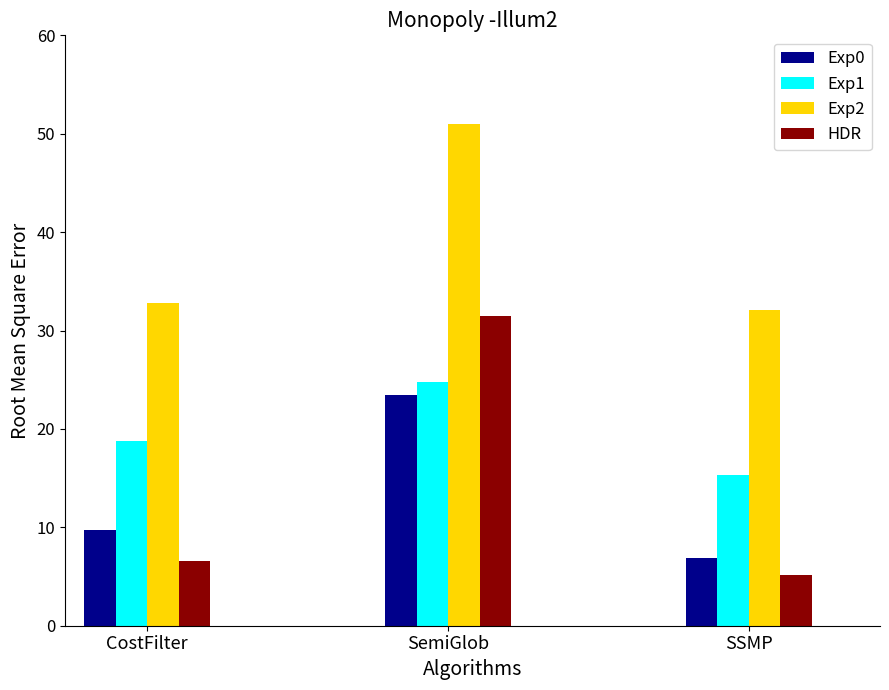

What are all the series names shown in the legend?

Exp0, Exp1, Exp2, HDR